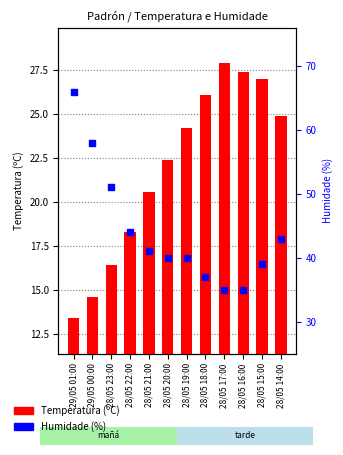

At how many categories does at least one series exceed 51?

2